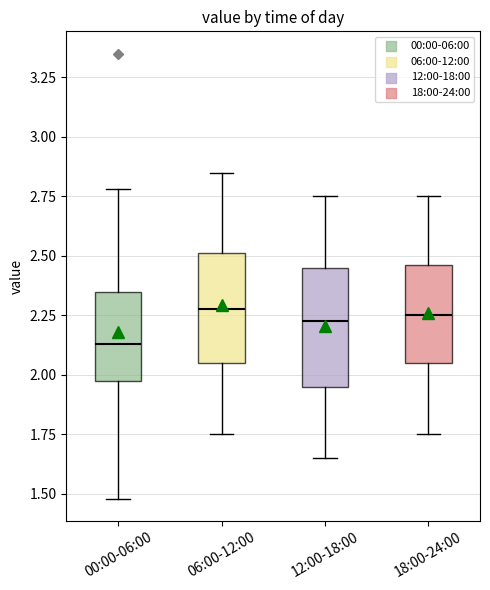

Which box has the lowest median line?

00:00-06:00